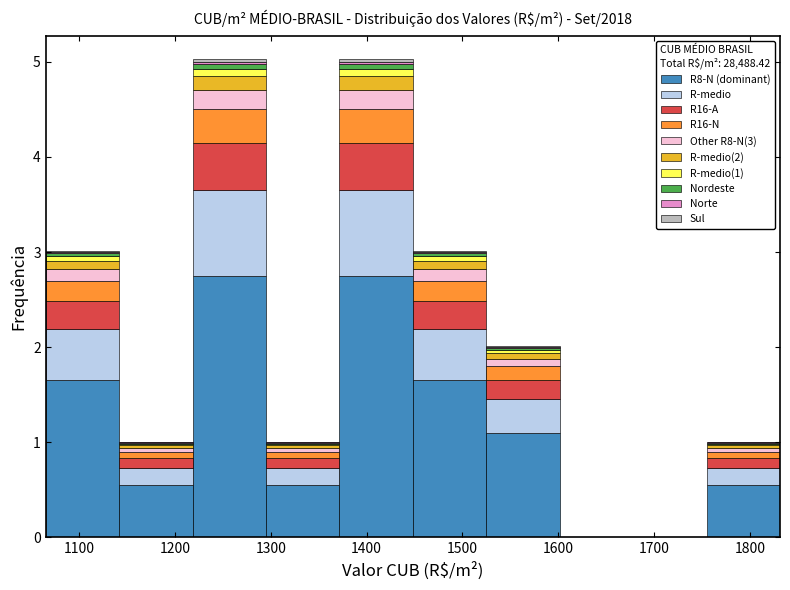

Reading left to right, list every stacked bar in this chart as the range it spans on the x-axis followed by its total height. Neither the bar edges nor the heights are printed on the chart, so give them approximately, as read against the axes.

1070 to 1140: 3
1140 to 1220: 1
1220 to 1300: 5
1300 to 1370: 1
1370 to 1450: 5
1450 to 1520: 3
1520 to 1600: 2
1600 to 1680: 0
1680 to 1750: 0
1750 to 1830: 1